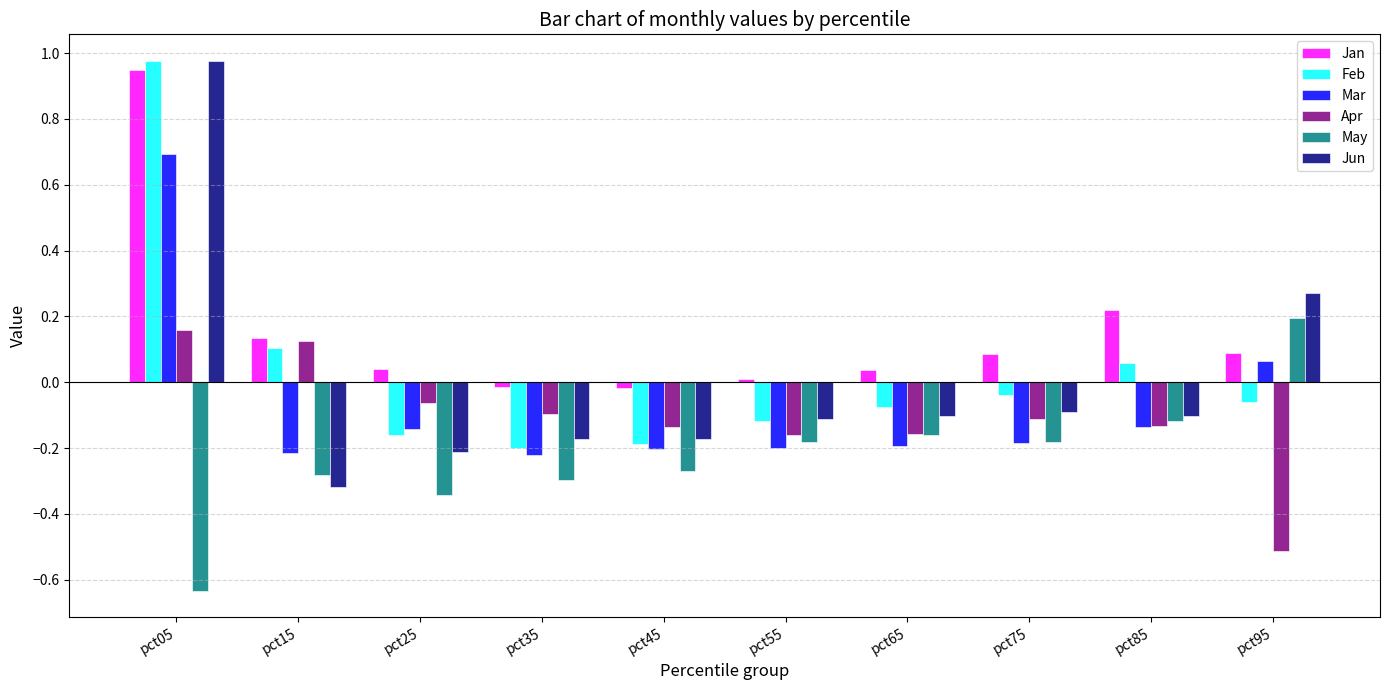

The May series shows -0.2 at pct65. True or false?

True